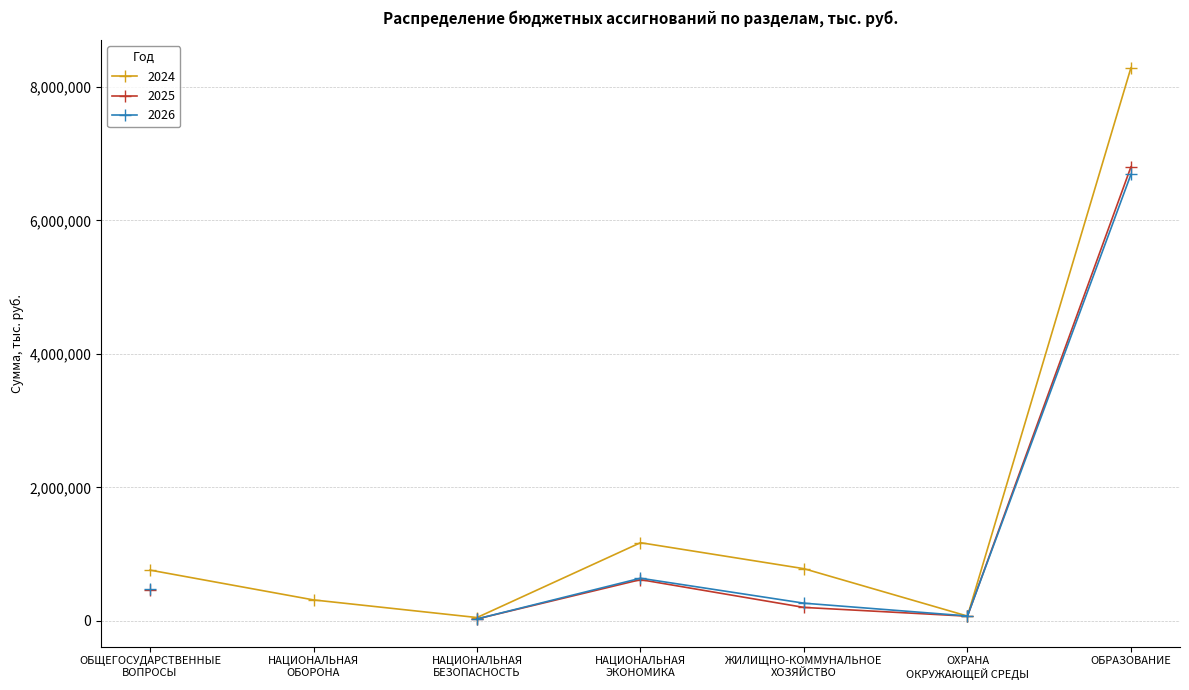

What is the sum of the 2026 values at ЖИЛИЩНО-КОММУНАЛЬНОЕ
ХОЗЯЙСТВО and ОБЩЕГОСУДАРСТВЕННЫЕ
ВОПРОСЫ?

743911.1